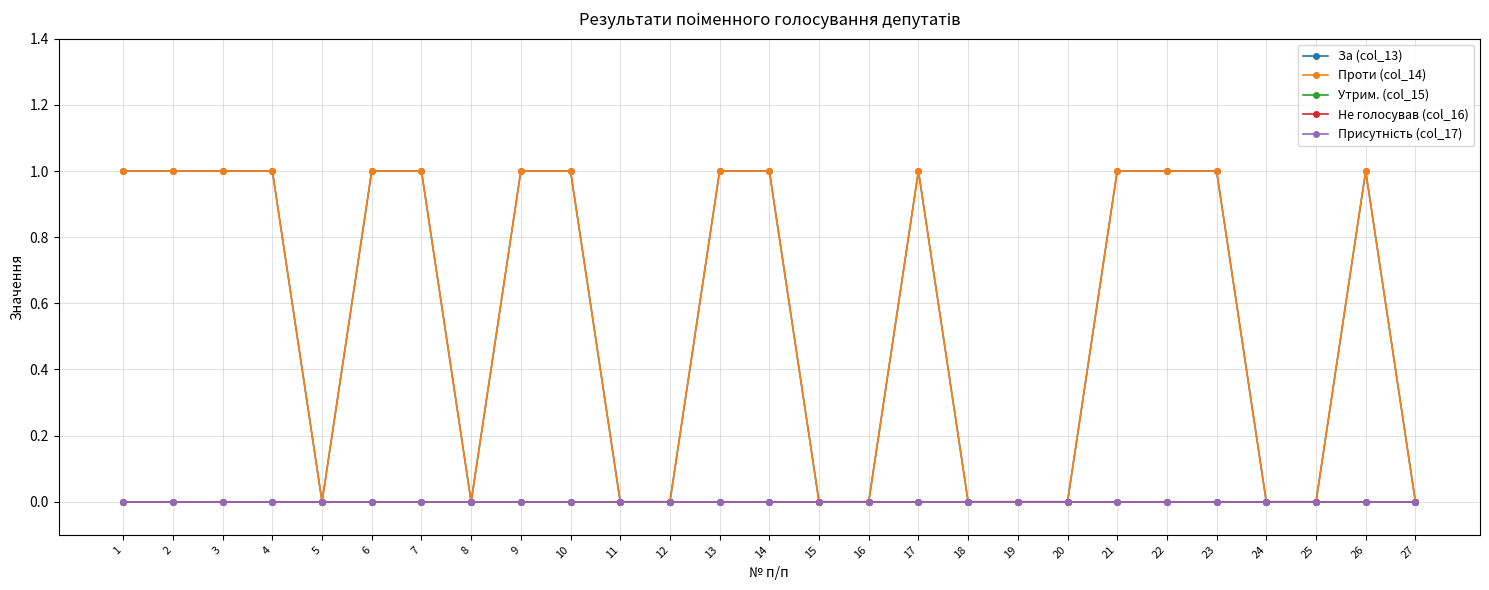

Is this an area chart (filled region under the line)?

No